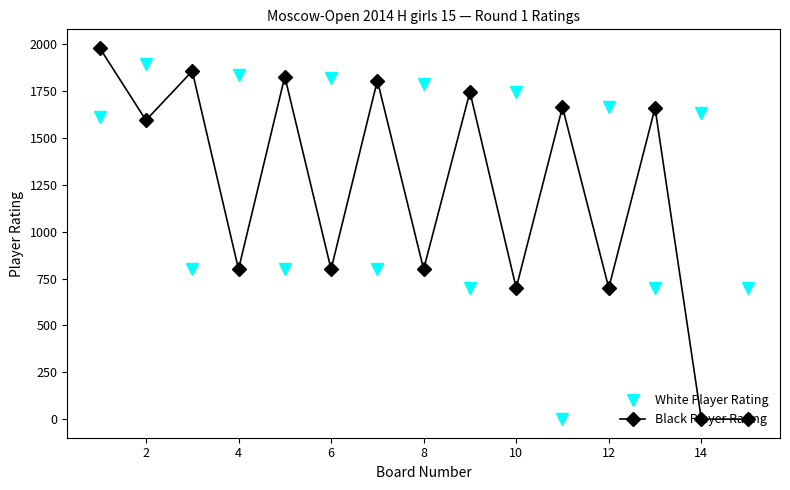

What is the maximum value shown in the chart?

1981